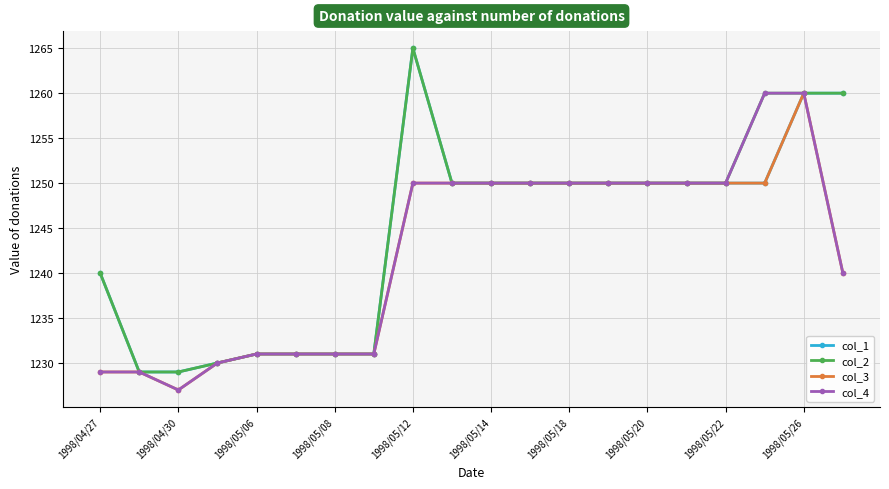

What is the value of the col_1 point at the 7th from the left?

1231